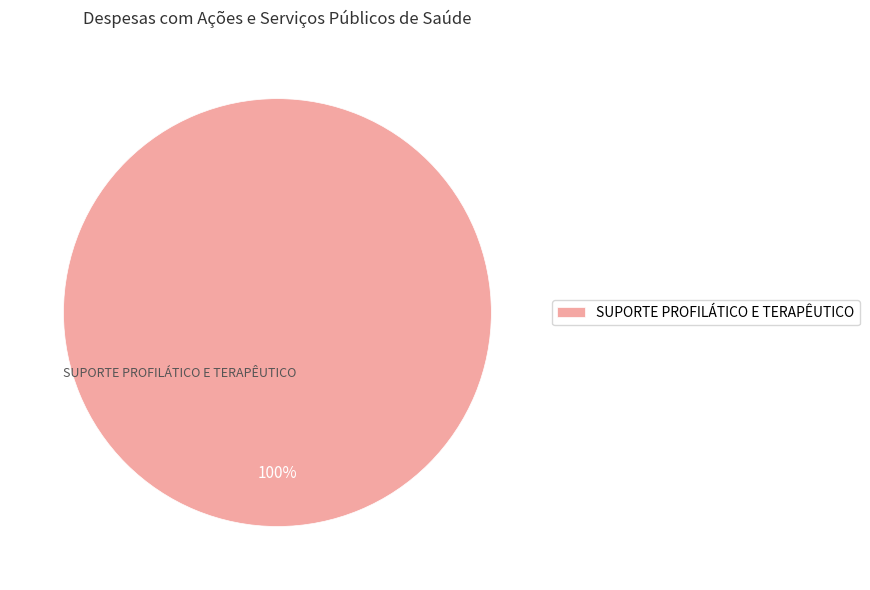

To the nearest percent, what percentage of the pie is SUPORTE PROFILÁTICO E TERAPÊUTICO?

100%